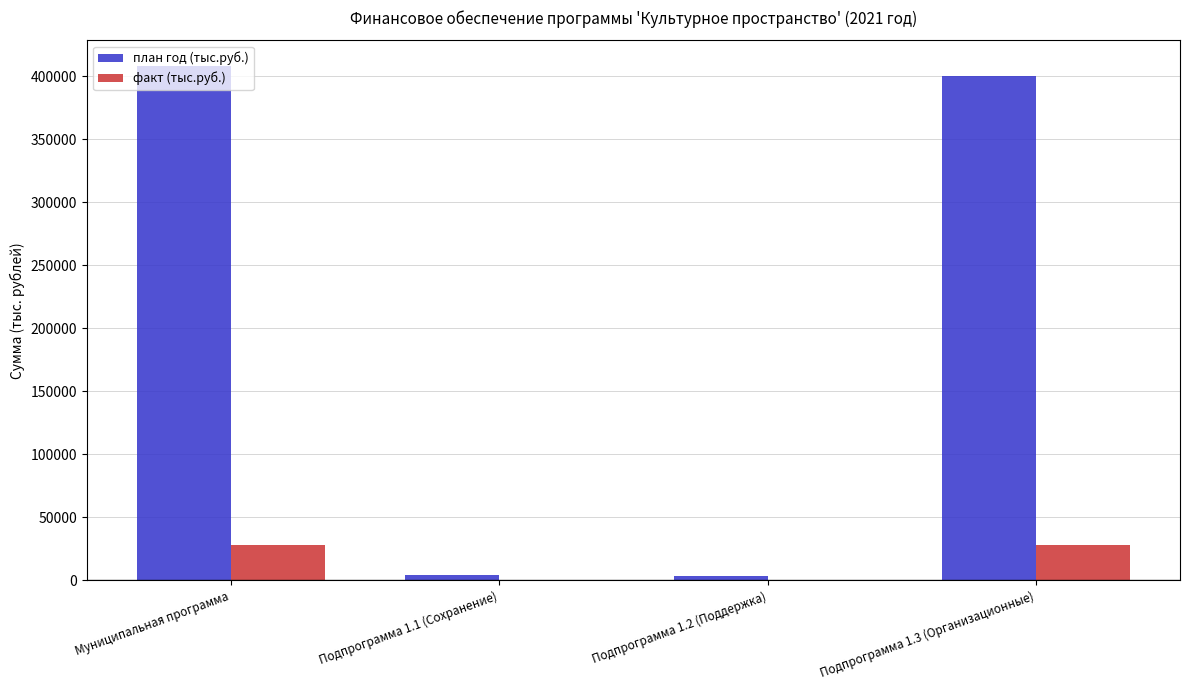

Which series has the largest total across all categories?

план год (тыс.руб.)